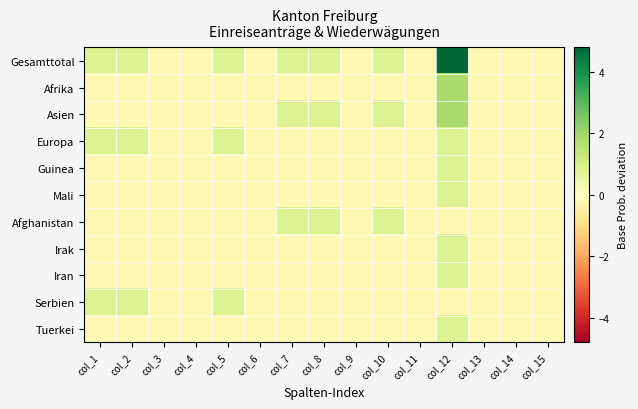

How many series are shown in this chart?

11